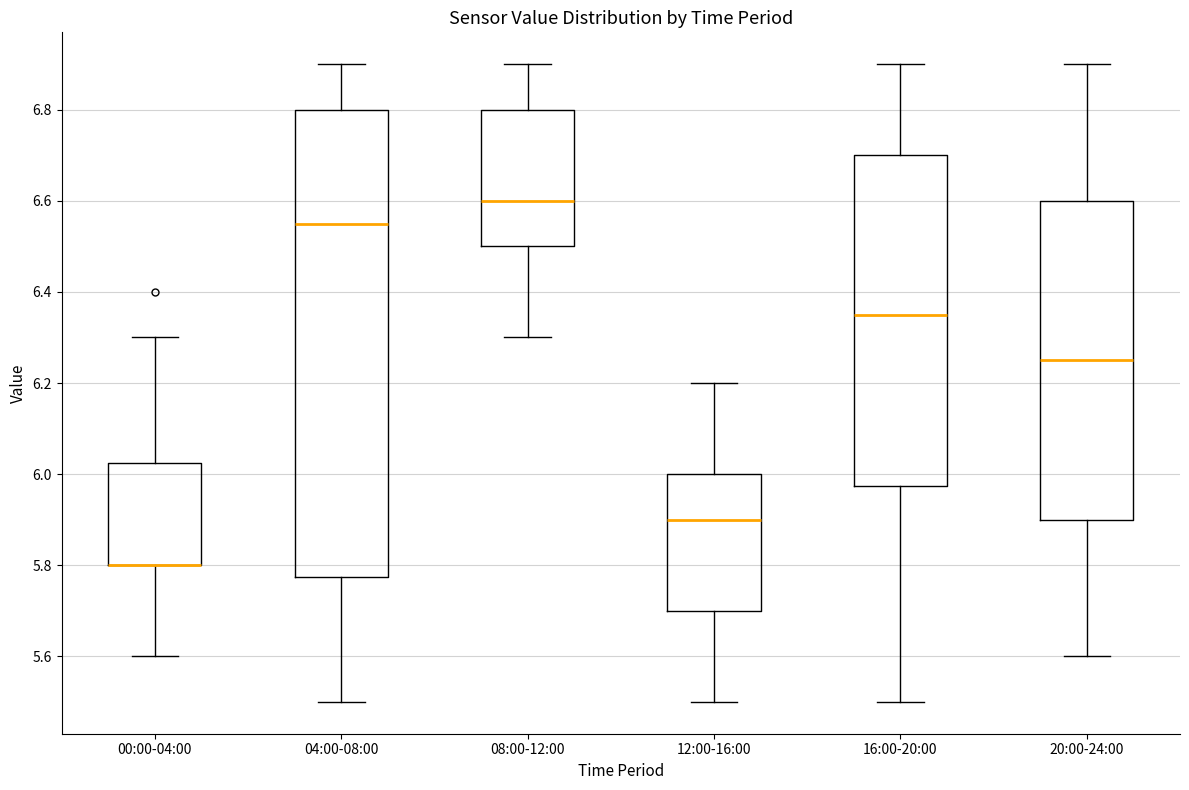

Reading left to right, transcribe this box plot: for each box, give where its median line is, the range the box spans, and where its two whiskers end, as read against the y-axis. The values are not printed on the chart, so give them approximately, as read against the axis.

00:00-04:00: median 5.80 (drawn on the box's lower edge), box 5.80 to 6.02, whiskers 5.60 to 6.30
04:00-08:00: median 6.56, box 5.78 to 6.80, whiskers 5.50 to 6.90
08:00-12:00: median 6.60, box 6.50 to 6.80, whiskers 6.30 to 6.90
12:00-16:00: median 5.90, box 5.70 to 6.00, whiskers 5.50 to 6.20
16:00-20:00: median 6.36, box 5.98 to 6.70, whiskers 5.50 to 6.90
20:00-24:00: median 6.26, box 5.90 to 6.60, whiskers 5.60 to 6.90